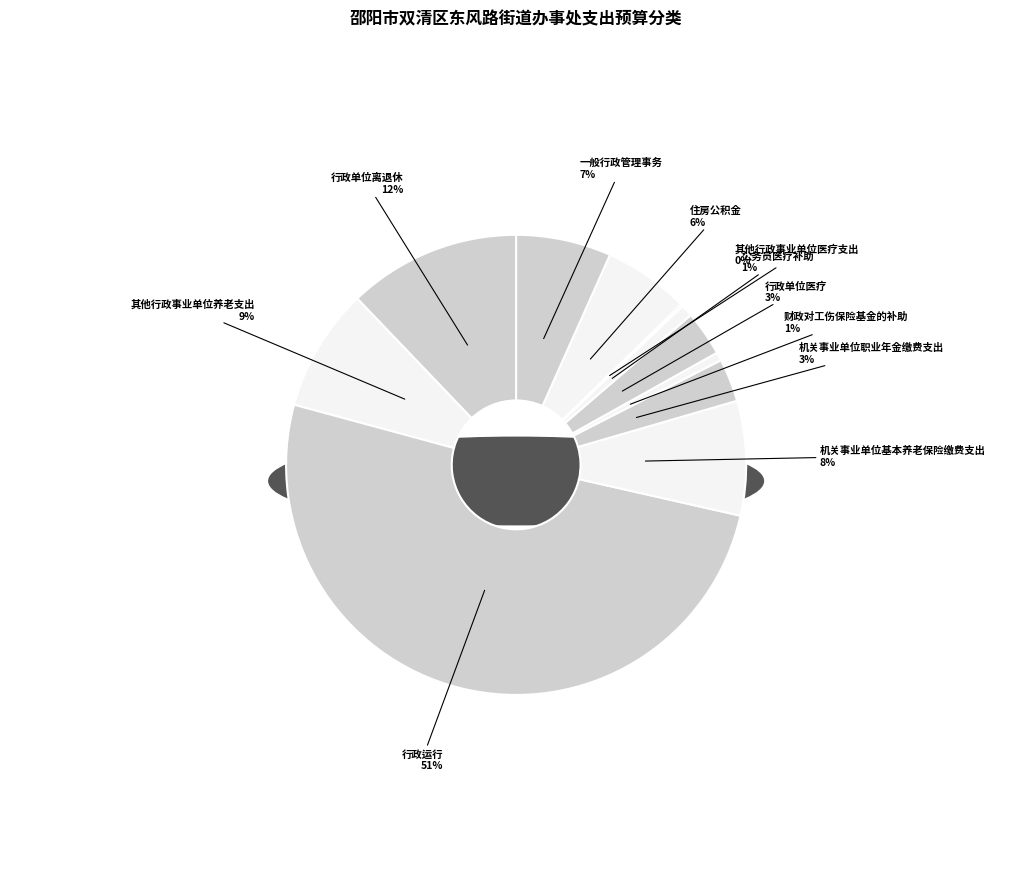

Is there any slice that represents more than half of the pie?

Yes